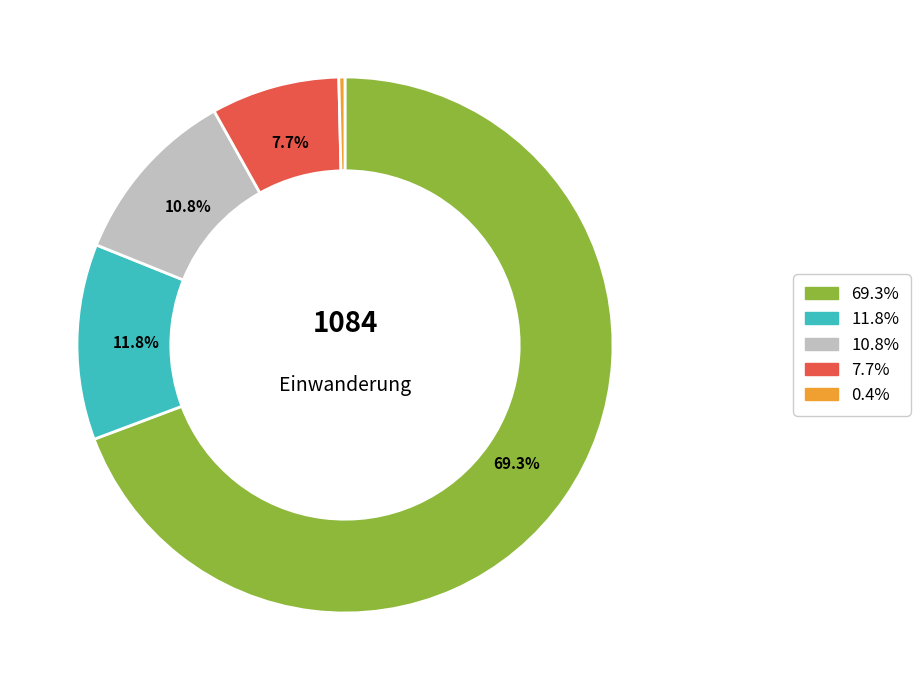

Does any single category account for the majority?

Yes